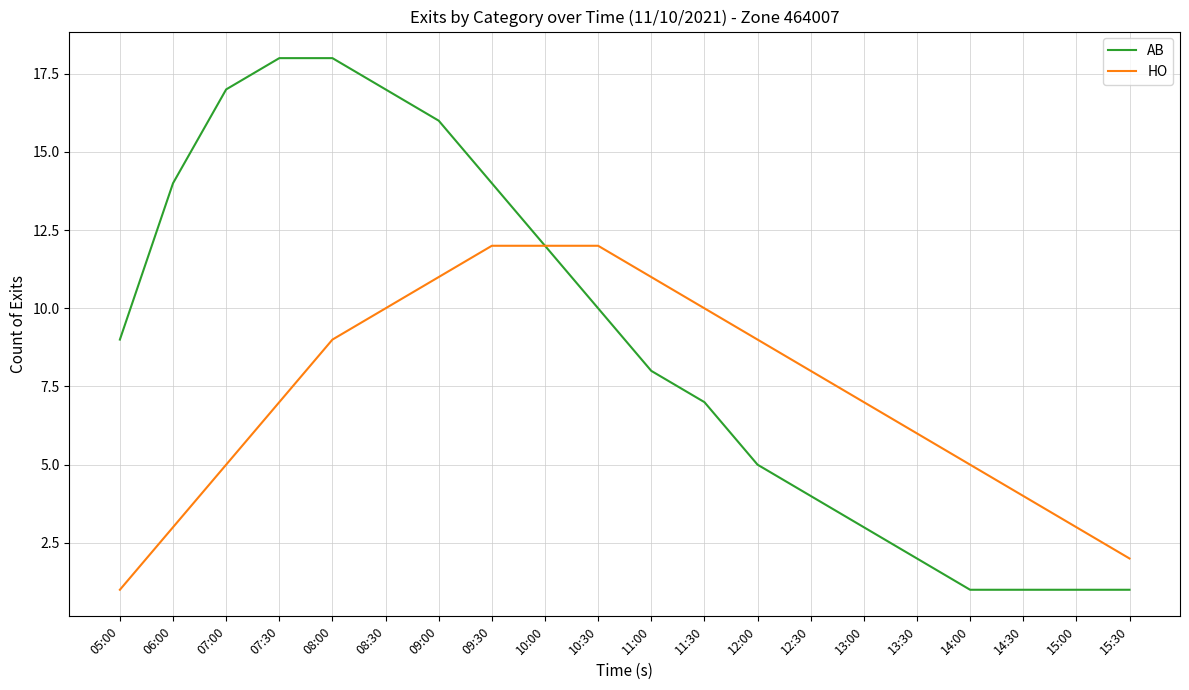

At which label does HO reach its minimum?

05:00